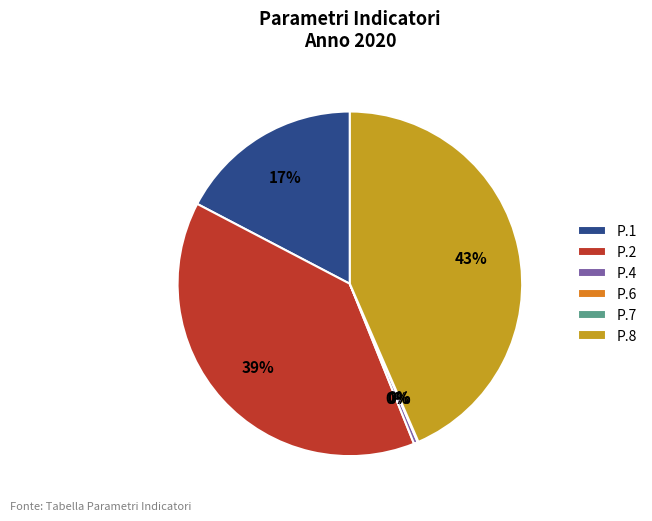

To the nearest percent, what percentage of the pie is P.8?

43%